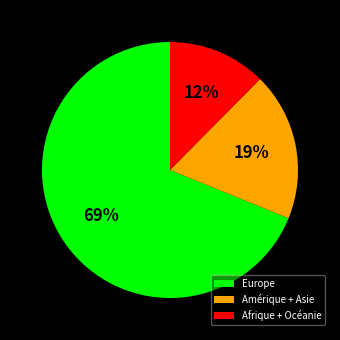

Between Afrique + Océanie and Amérique + Asie, which is larger?

Amérique + Asie